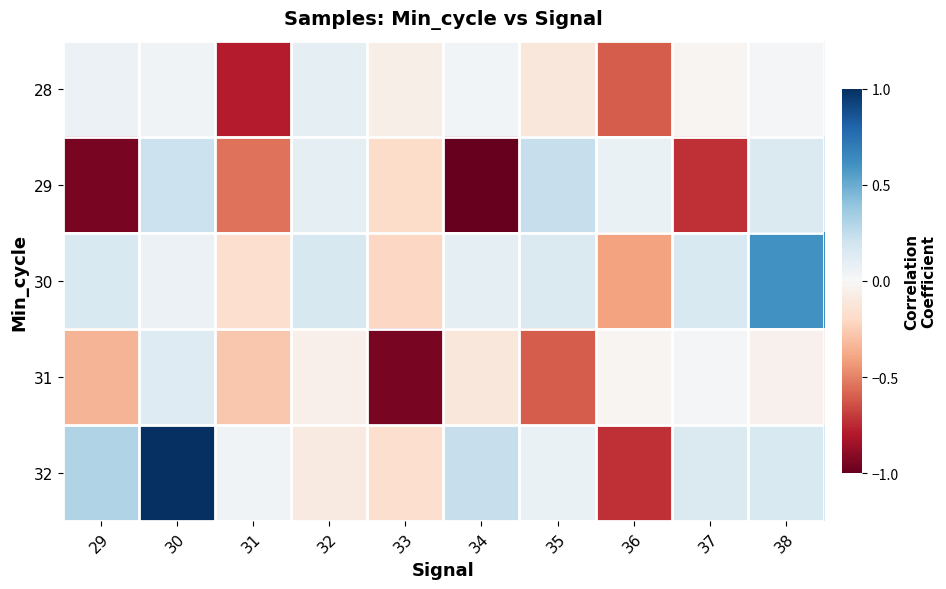

Rank the series at 29 from highest to lowest value.

32, 30, 28, 31, 29